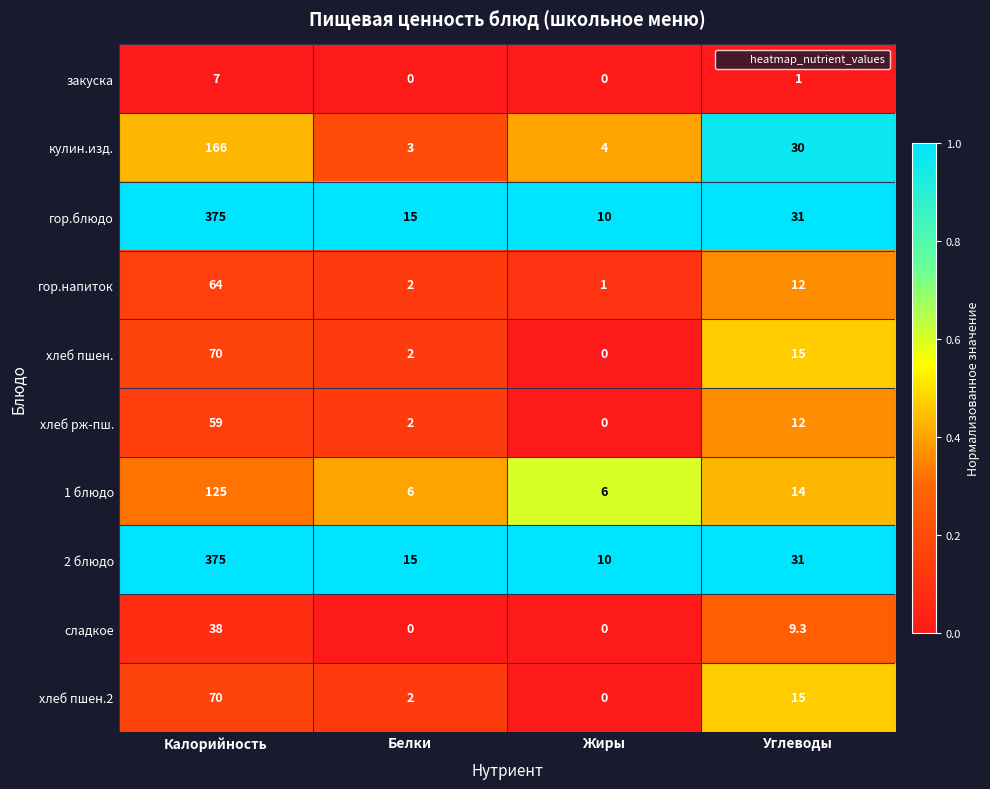

True or false: хлеб рж-пш. has a value of 18.5 at Углеводы.

False